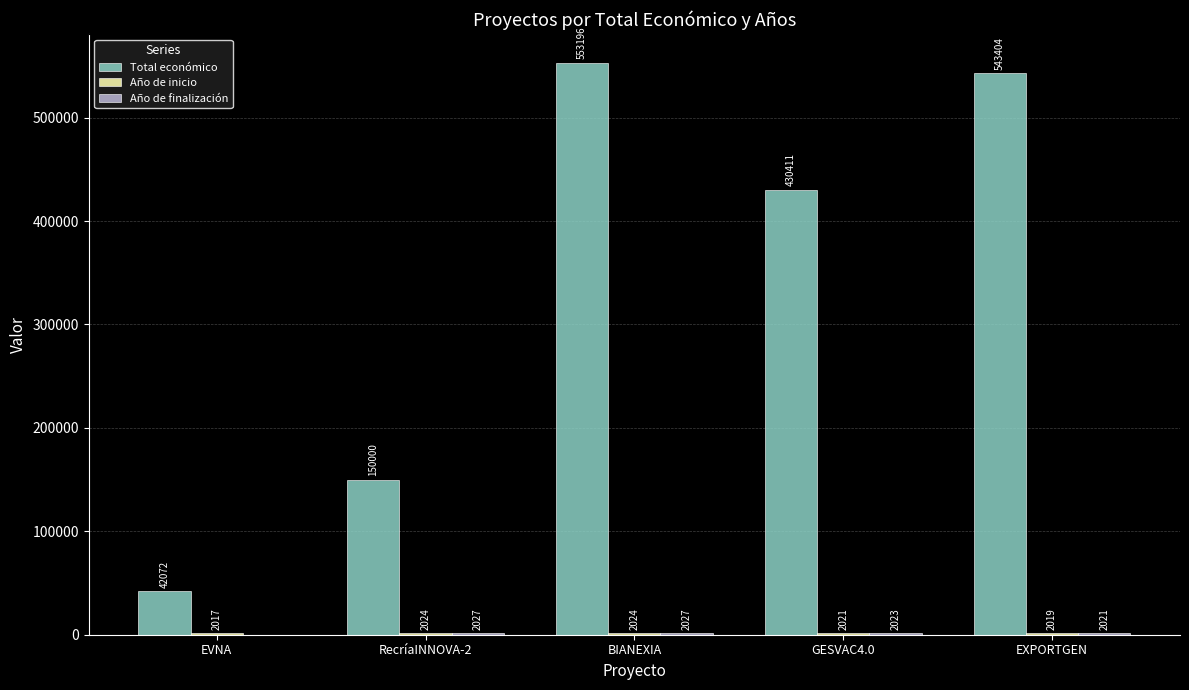

At which category is the sum across all series the highest?

BIANEXIA